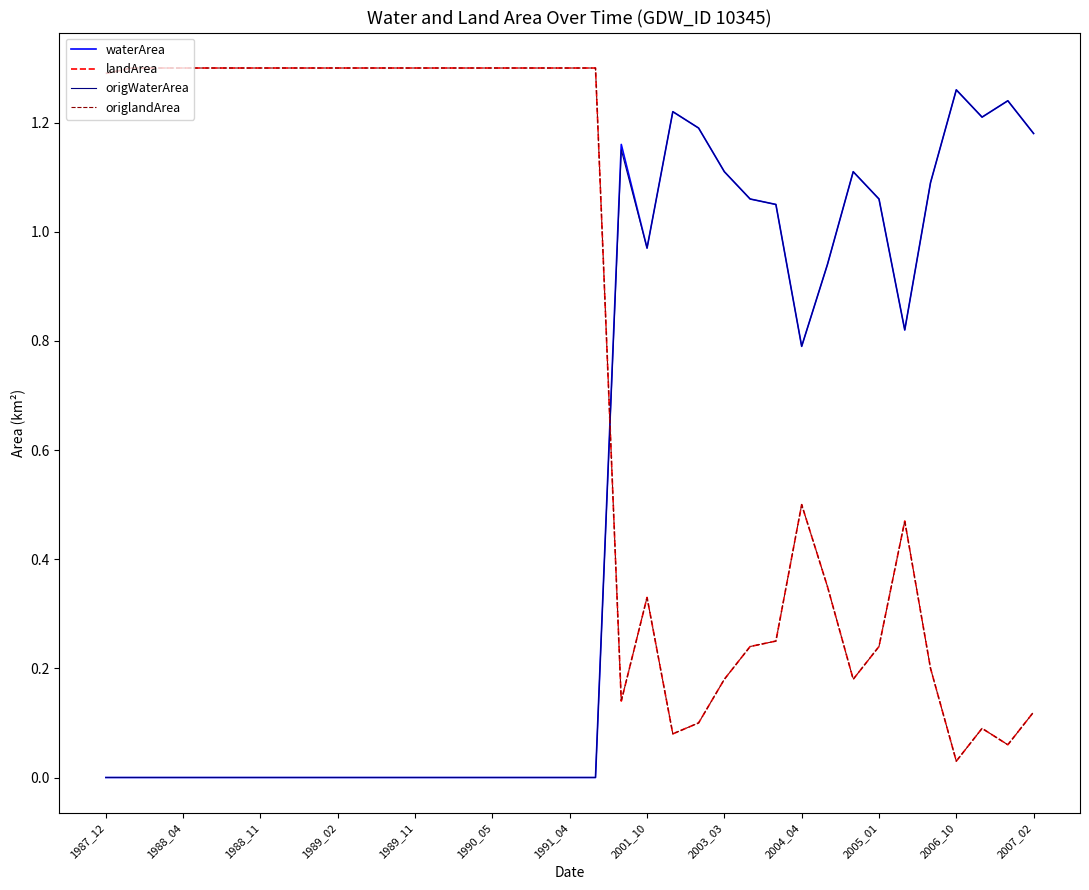

At which category does origlandArea reach its first local peak?

2001_10